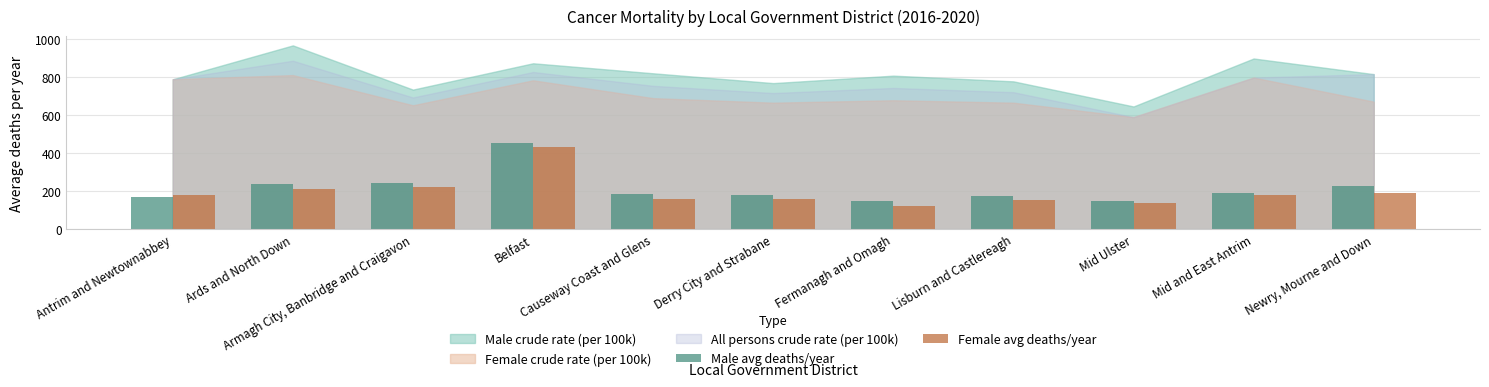

What is the difference between the second highest and second lowest values in the Female avg deaths/year series?

85